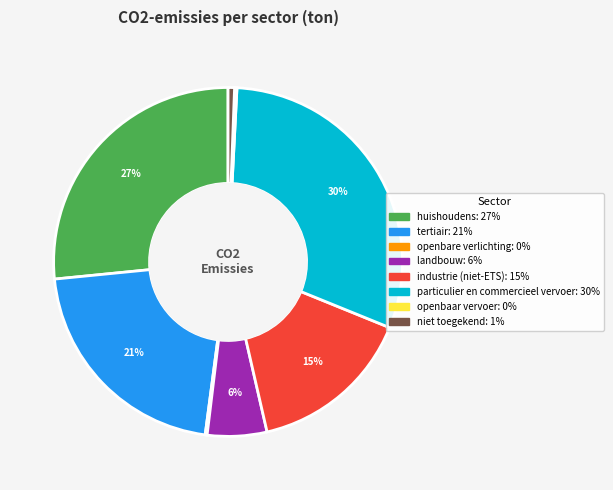

What is the largest slice in the pie chart?

particulier en commercieel vervoer